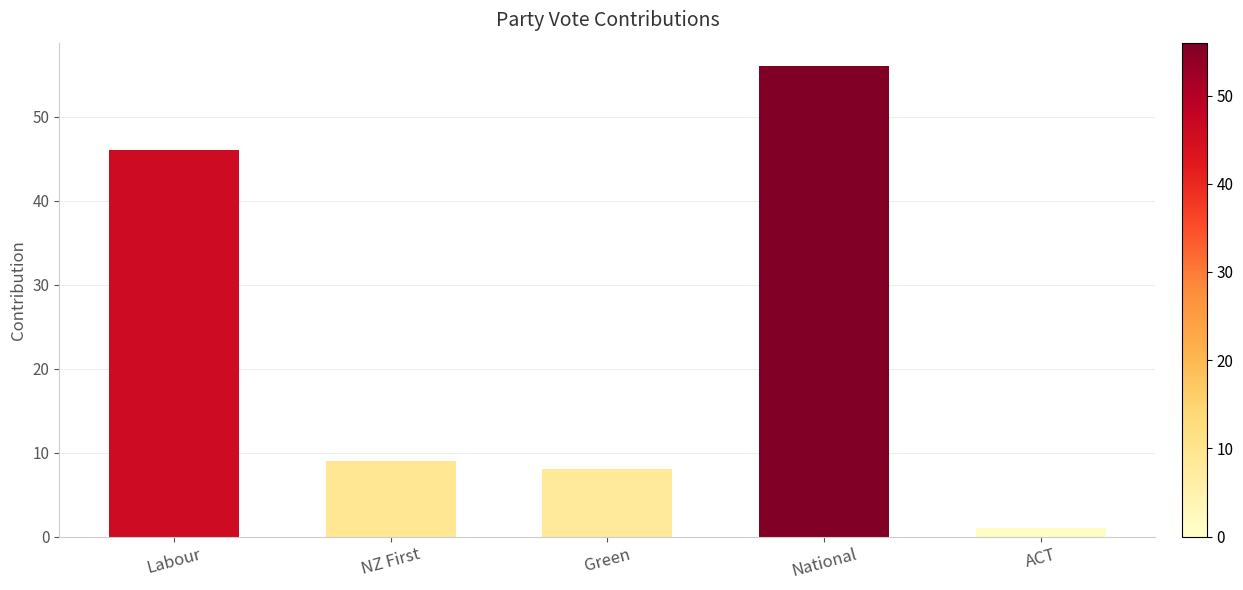

The chart shows a value of 9 at NZ First. True or false?

True